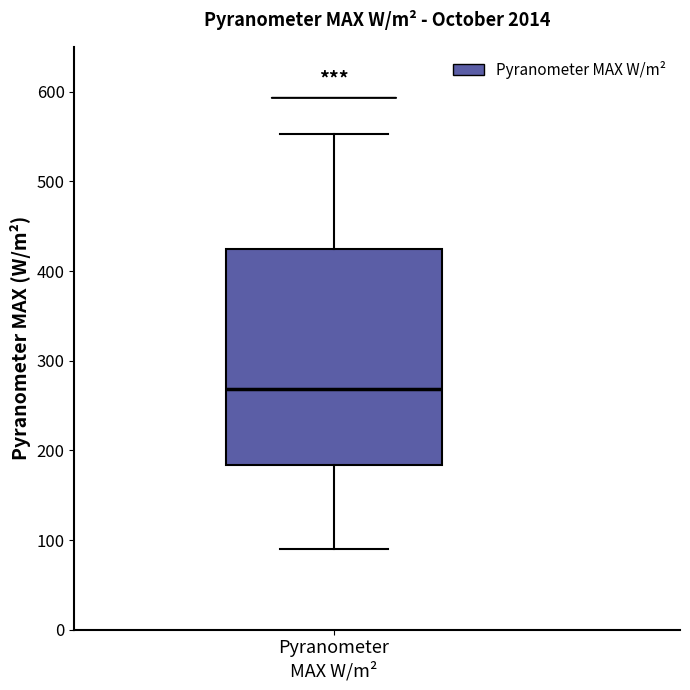

Transcribe this box plot: give where the median line is, the range the box spans, and where the two whiskers end, as read against the y-axis. The values are not printed on the chart, so give them approximately, as read against the axis.

median 270, box 180 to 420, whiskers 90 to 550